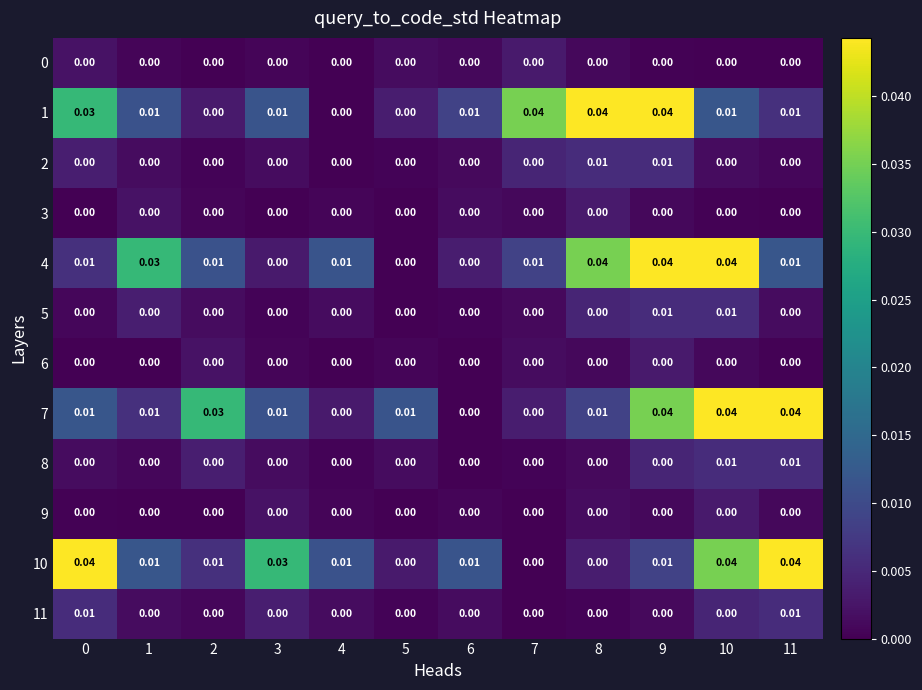

What is the total value across all series at 11?

0.1